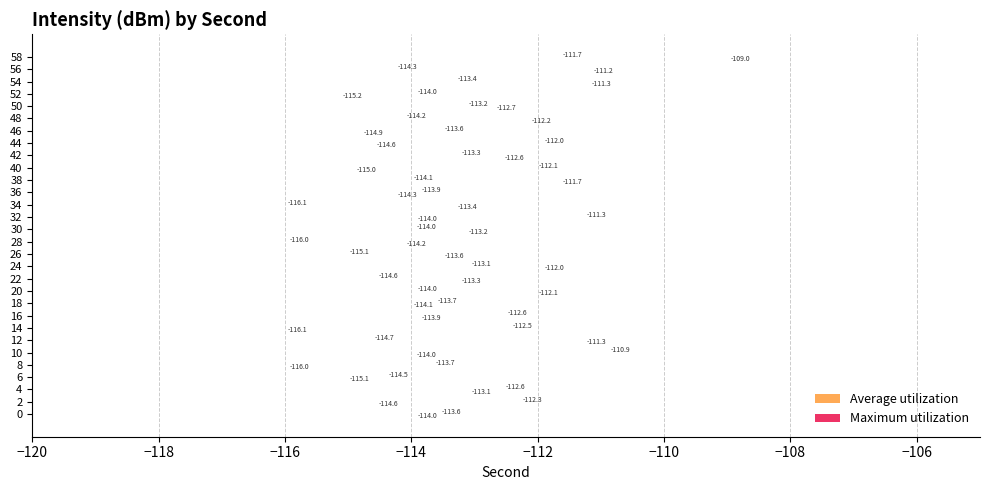

What position from the left is 26?

27